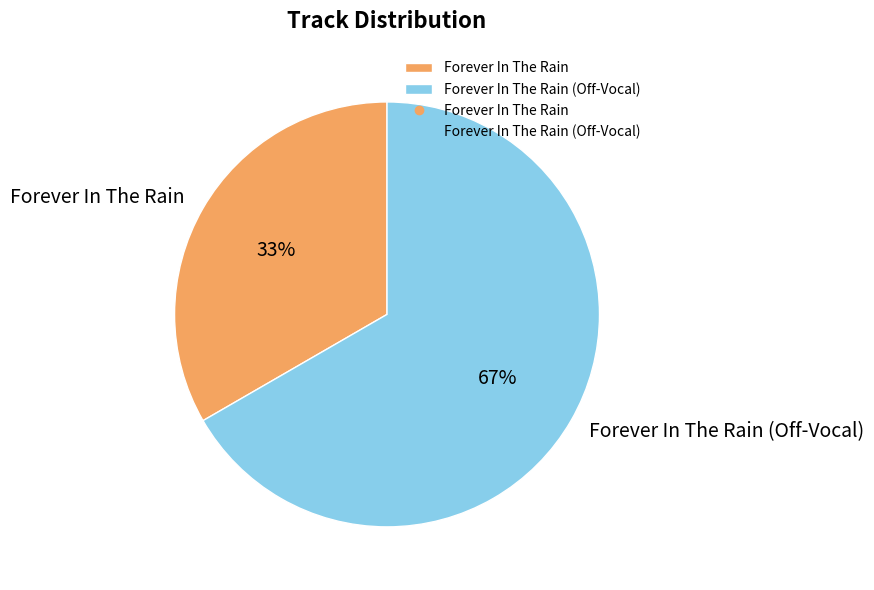

Approximately how many times larger is the value at Forever In The Rain compared to Forever In The Rain (Off-Vocal)?

0.5